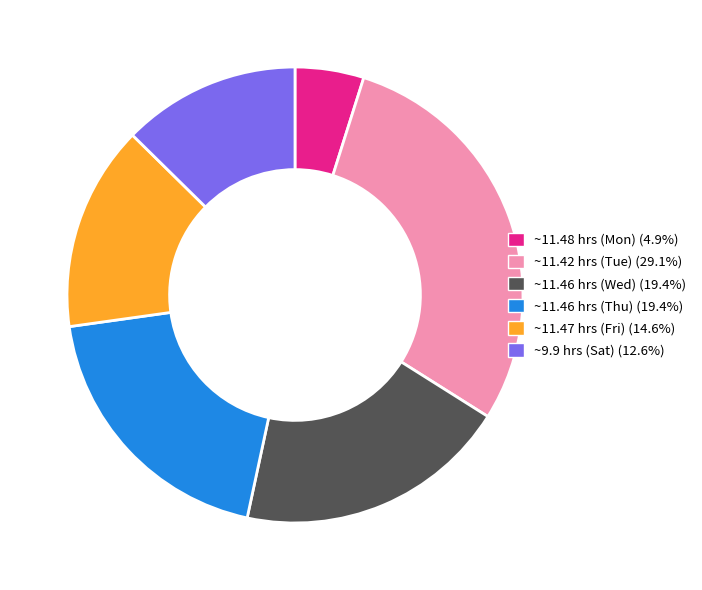

Is there any slice that represents more than half of the pie?

No